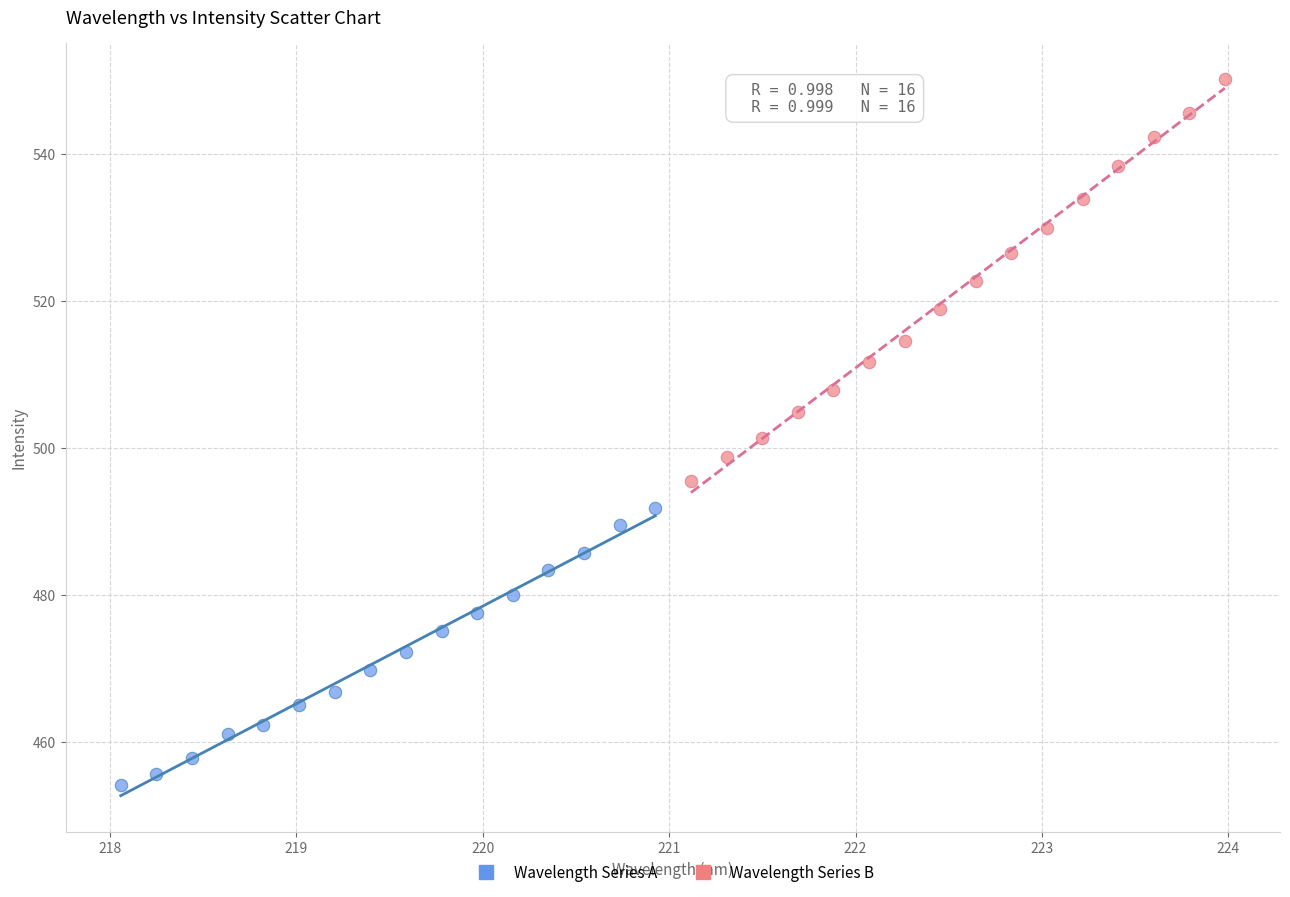

Which series contains the highest Y value?

Wavelength Series B